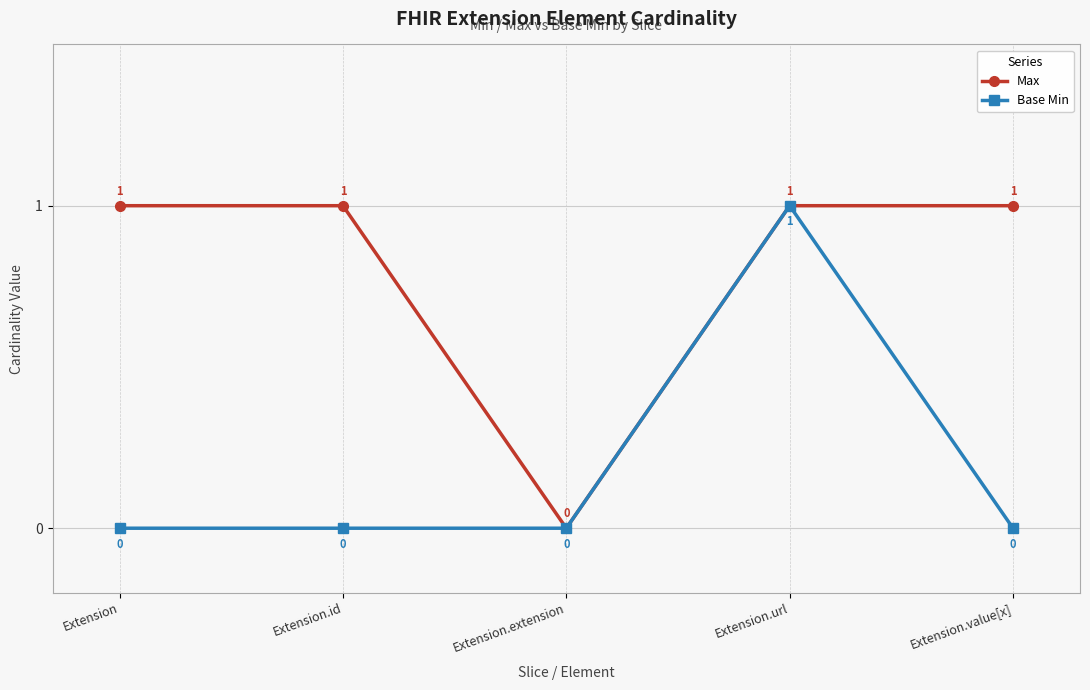

The value of Max at Extension.value[x] is 1. True or false?

True